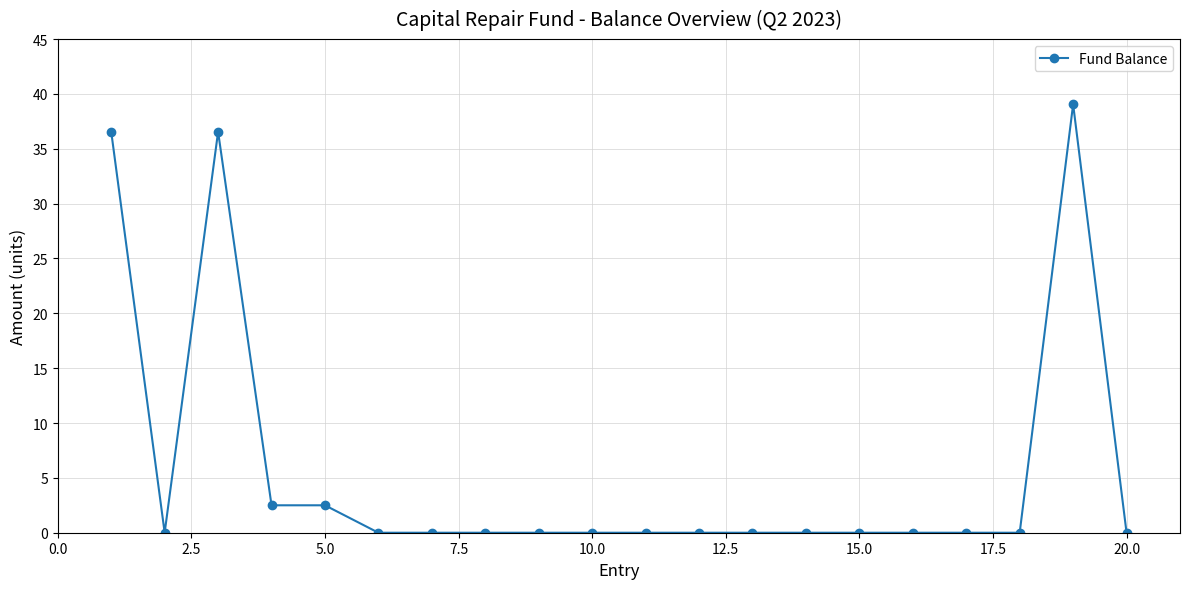

What is the value of the 5th point from the left?

2.5